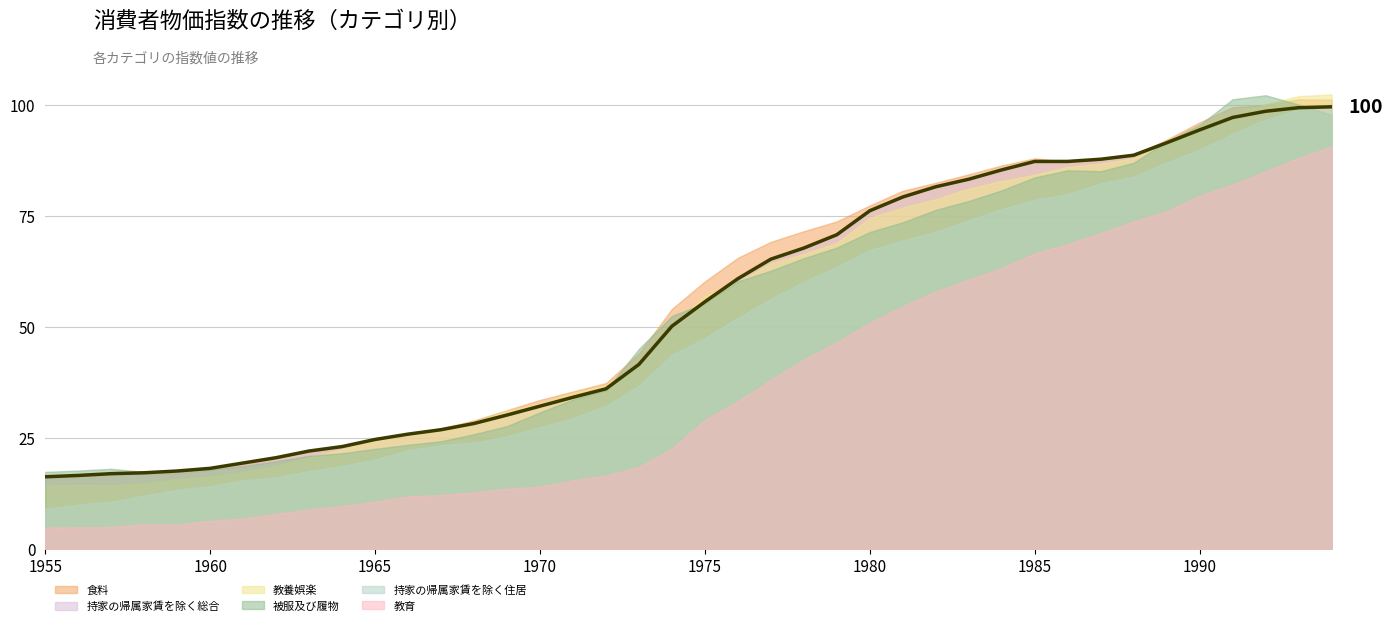

How many data points does each series have?

40